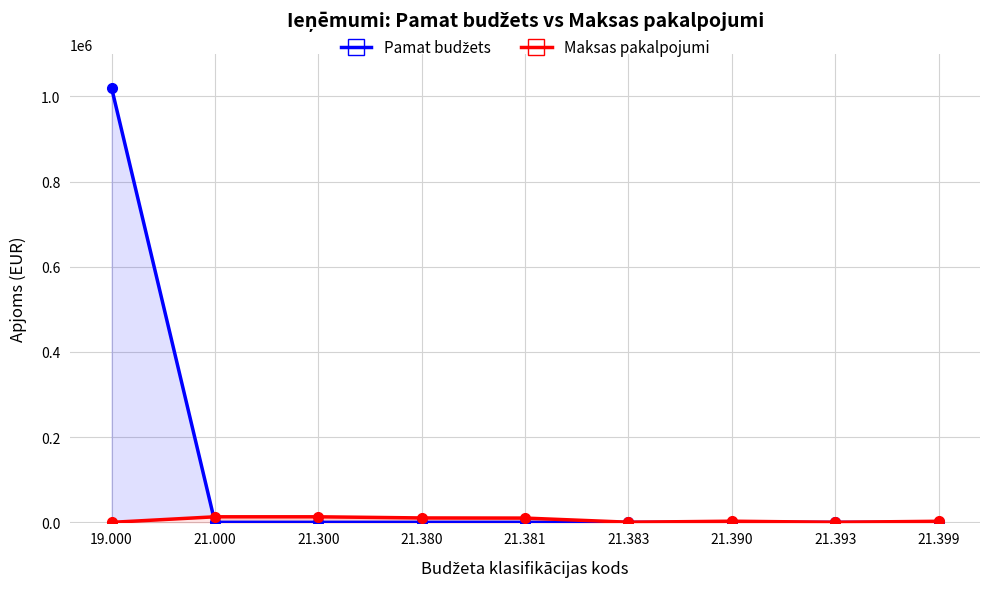

How many intersections are there between Pamat budžets and Maksas pakalpojumi?

1